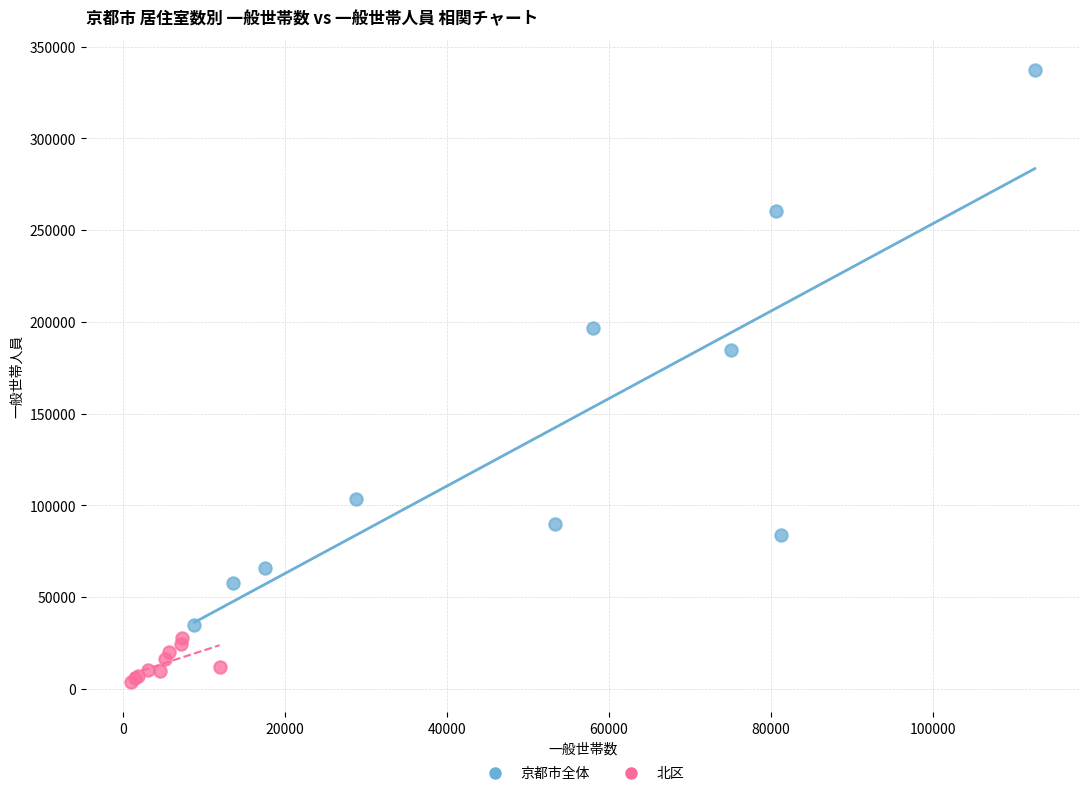

Which series reaches the minimum Y coordinate?

北区